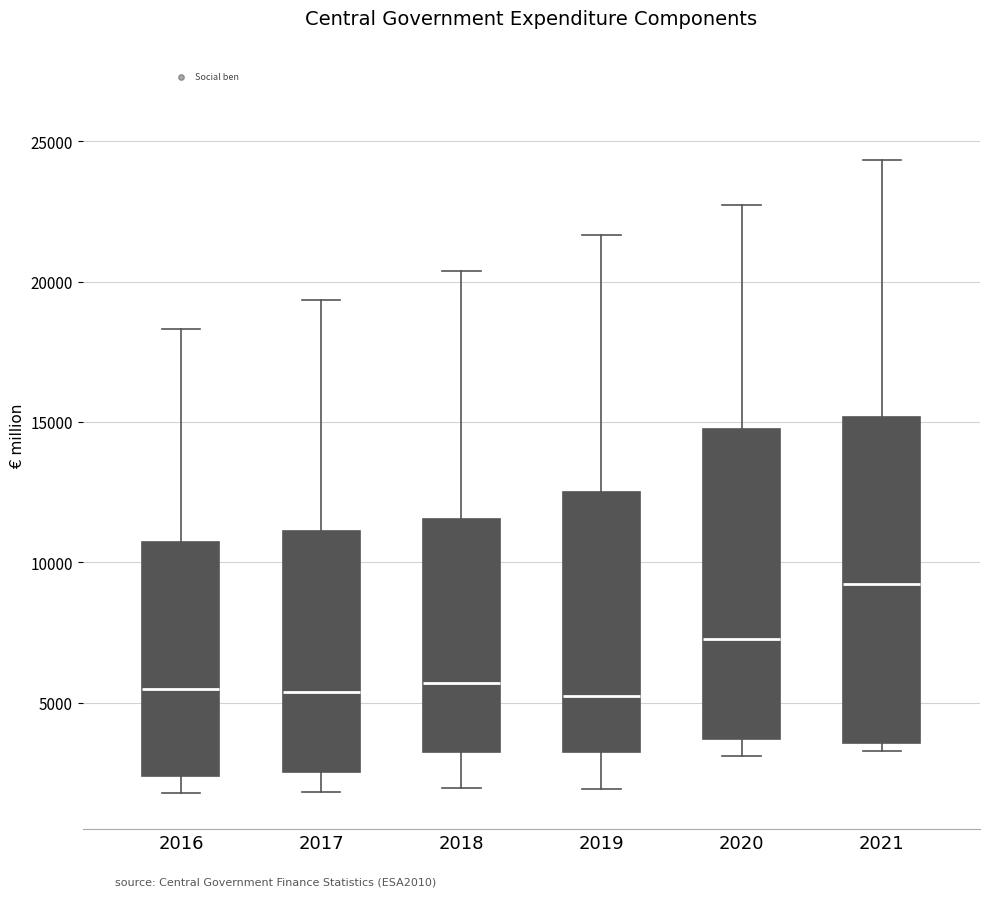

Reading left to right, transcribe this box plot: for each box, give where its median line is, the range the box spans, and where its two whiskers end, as read against the y-axis. The values are not printed on the chart, so give them approximately, as read against the axis.

2016: median 5500, box 2500 to 10500, whiskers 2000 to 18500
2017: median 5500, box 2500 to 11000, whiskers 2000 to 19500
2018: median 5500, box 3000 to 11500, whiskers 2000 to 20500
2019: median 5000, box 3500 to 12500, whiskers 2000 to 21500
2020: median 7500, box 3500 to 14500, whiskers 3000 to 22500
2021: median 9000, box 3500 to 15000, whiskers 3500 (just below the box's lower edge) to 24500